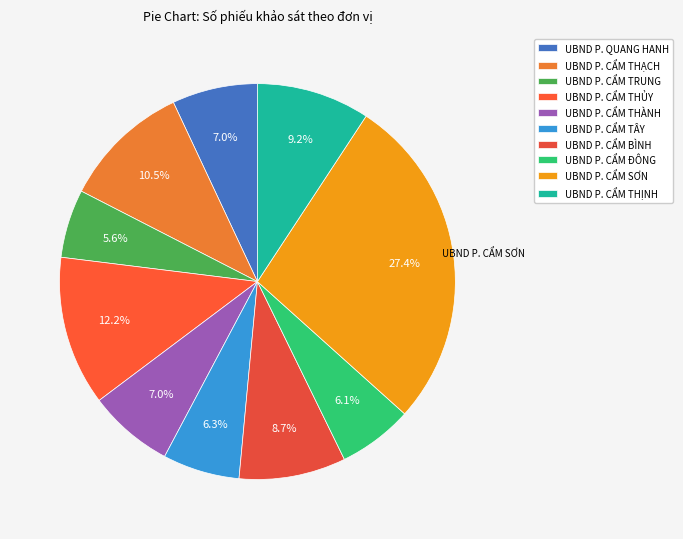

What is the largest slice in the pie chart?

UBND P. CẨM SƠN